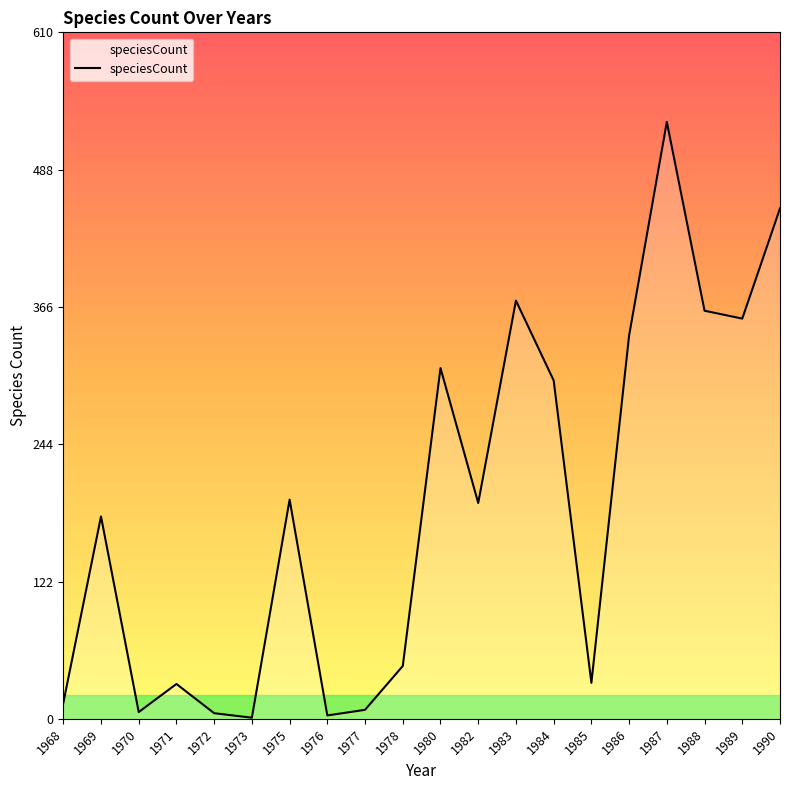

Which has a higher value, 1989 or 1978?

1989